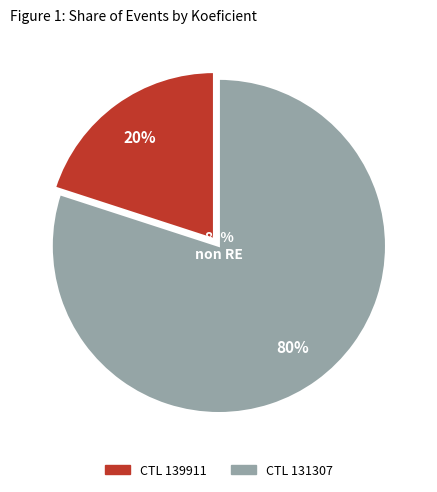

True or false: 139911 accounts for 7% of the total.

False